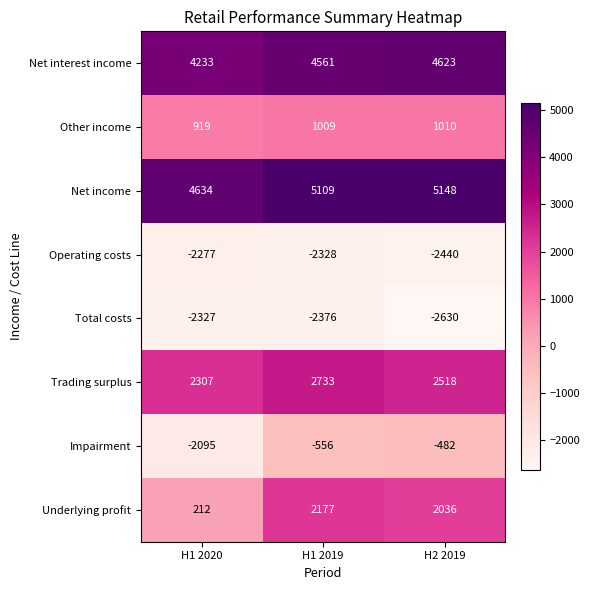

The value of Impairment at H1 2020 is -2095. True or false?

True